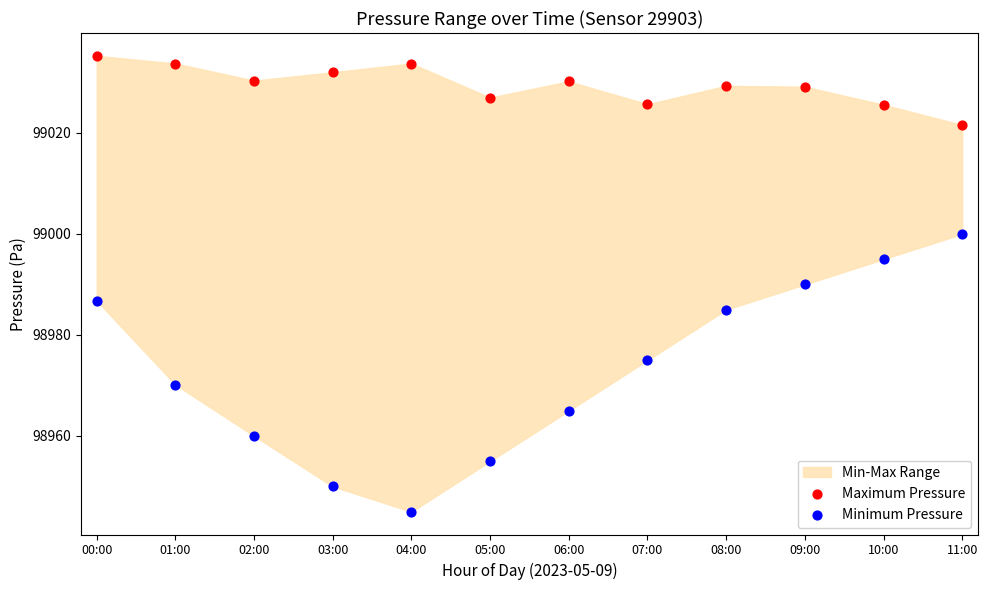

Which series reaches the maximum Y coordinate?

Maximum Pressure